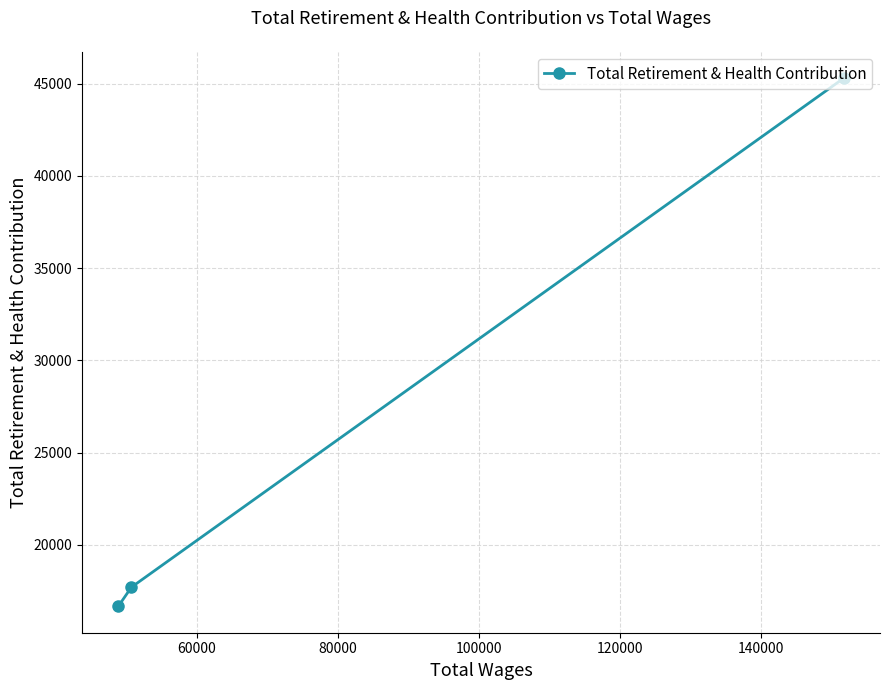

What is the smallest value displayed?

16673